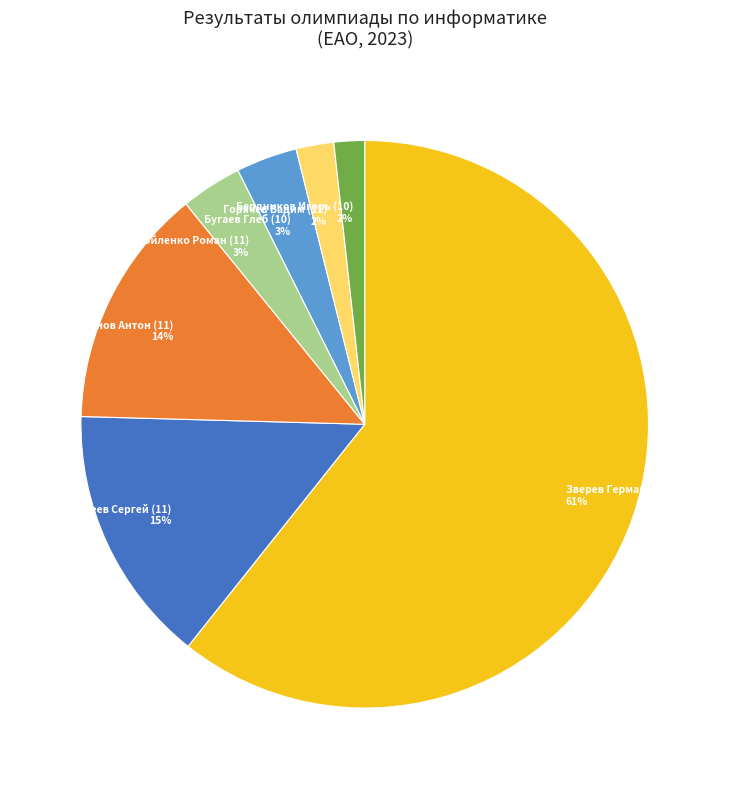

Is the sum of Бердников Игорь (10) and Зверев Герман (11) greater than half?

Yes